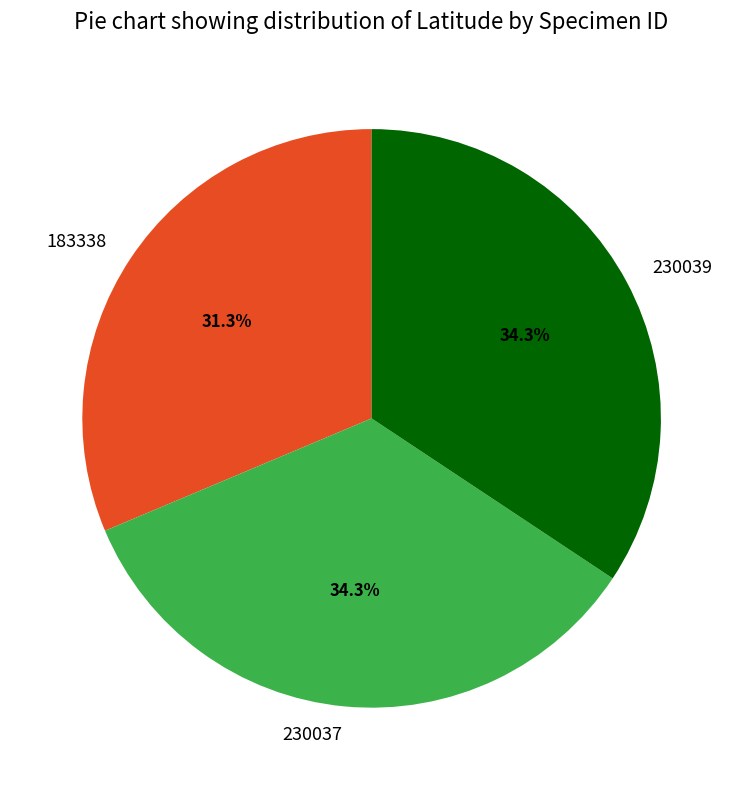

Do 230039 and 183338 together represent more than half of the pie?

Yes